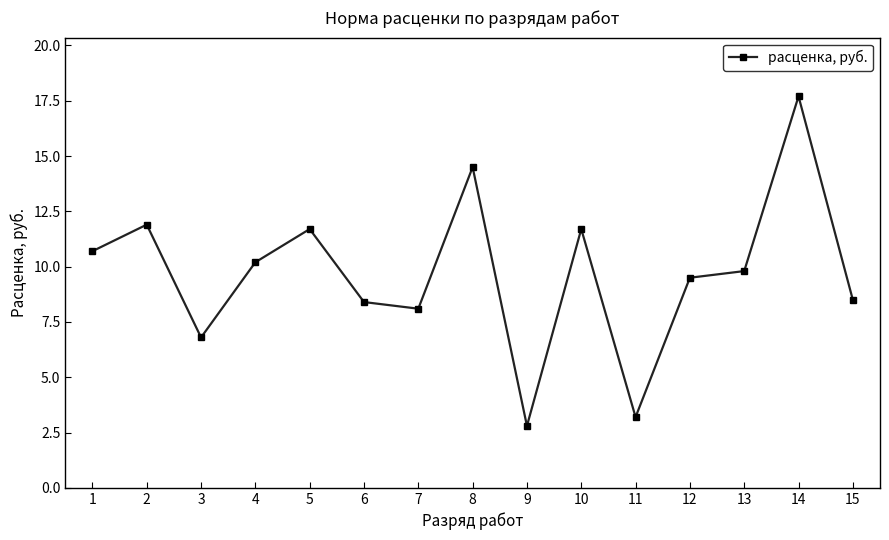

Reading left to right, transcribe all the data shown in this chart.

10.7	11.9	6.8	10.2	11.7	8.4	8.1	14.5	2.8	11.7	3.2	9.5	9.8	17.7	8.5